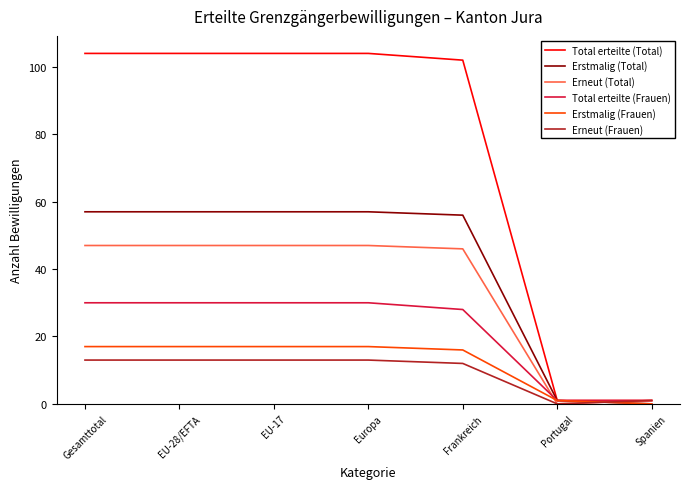

Does the chart have visible grid lines?

No